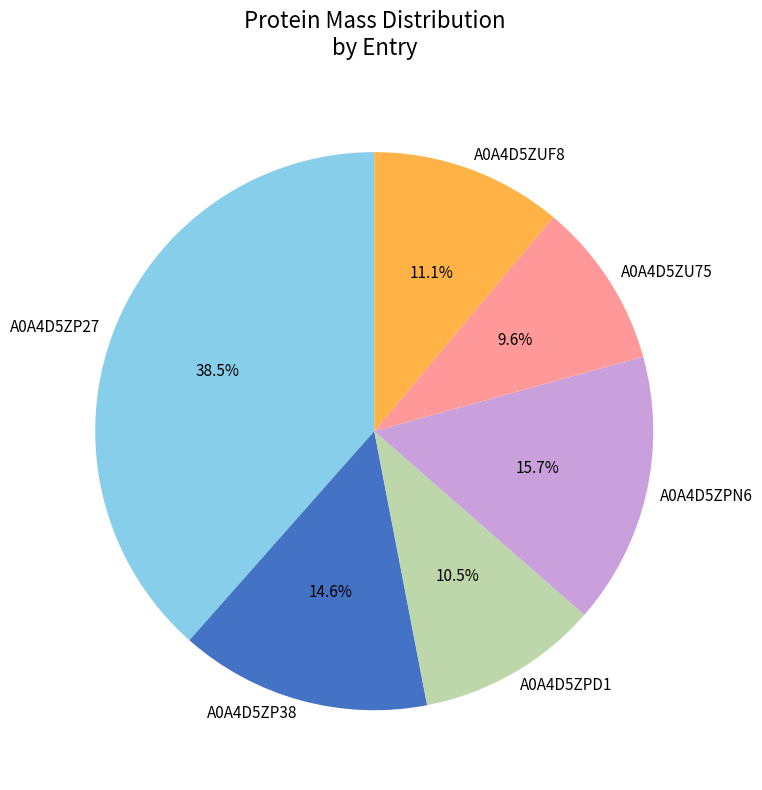

Does any single category account for the majority?

No